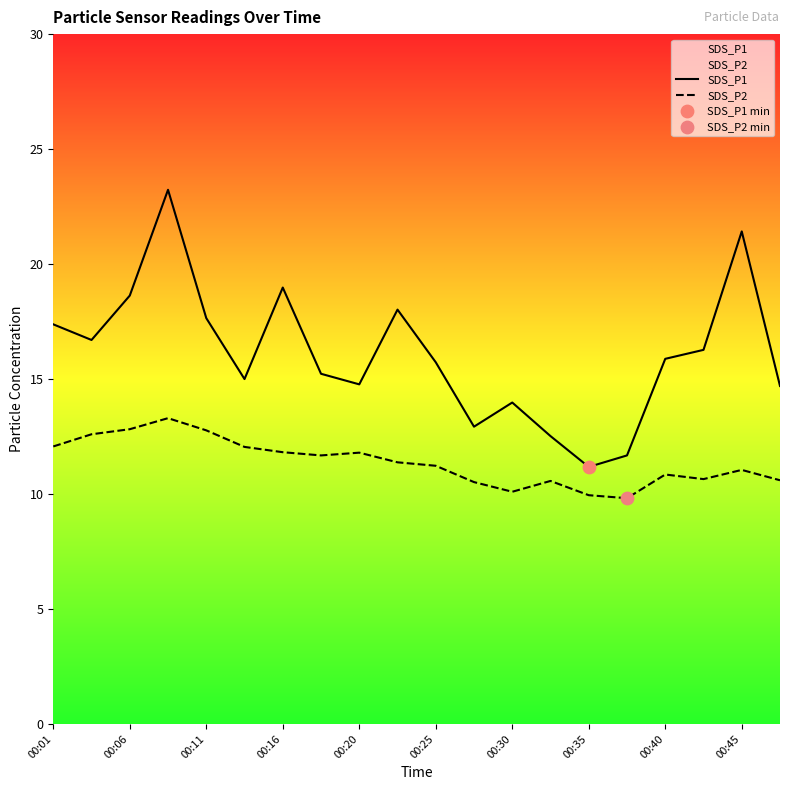

What is the total value across all series at 00:16?

30.8